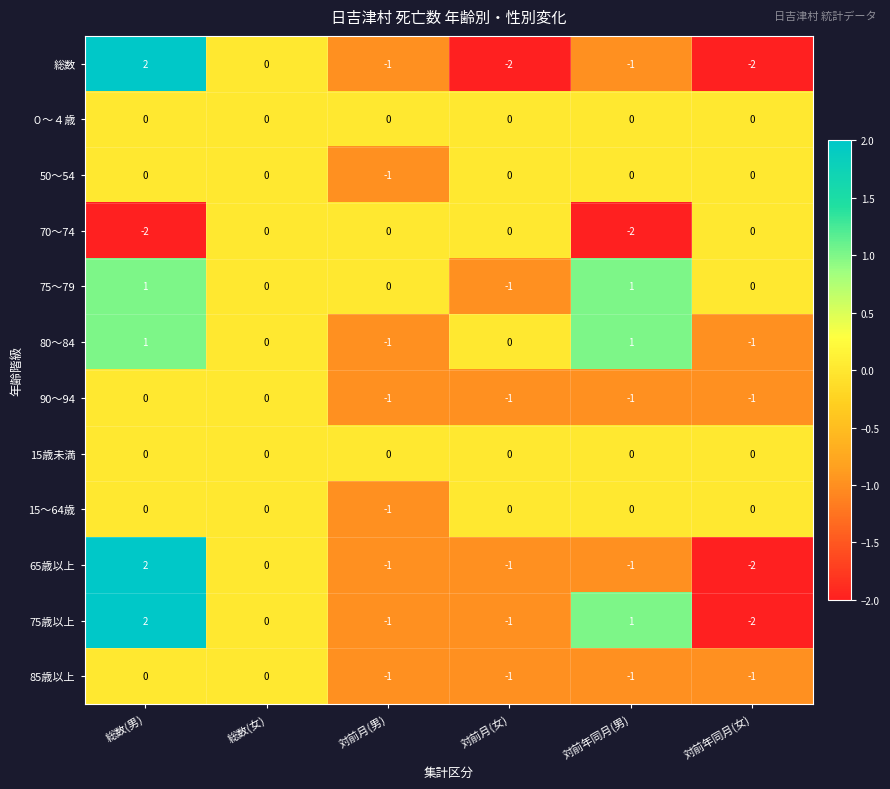

At which category is the sum across all series the highest?

総数(男)